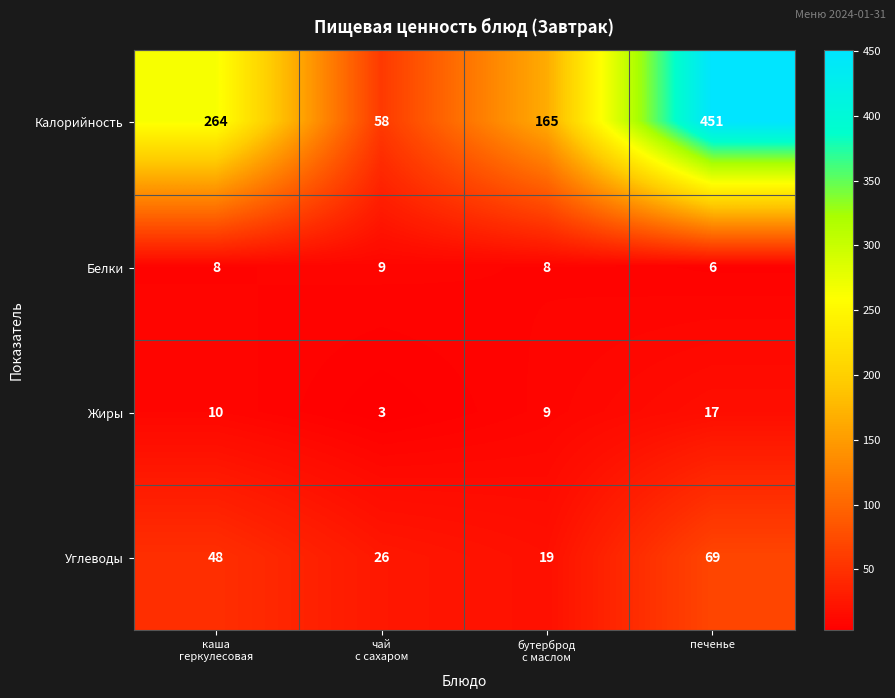

How many values in the Жиры series are below 10?

2